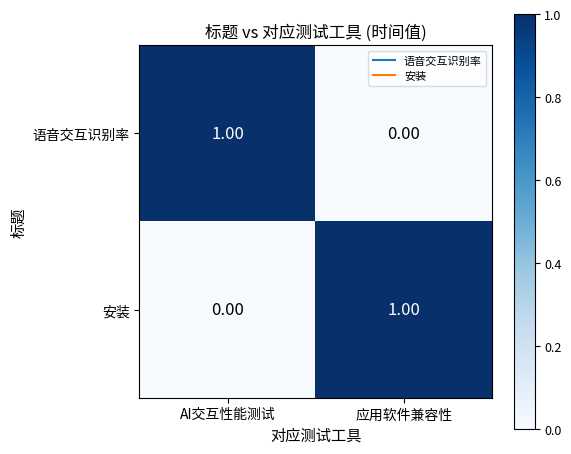

Which category has the lowest value in the 安装 series?

AI交互性能测试